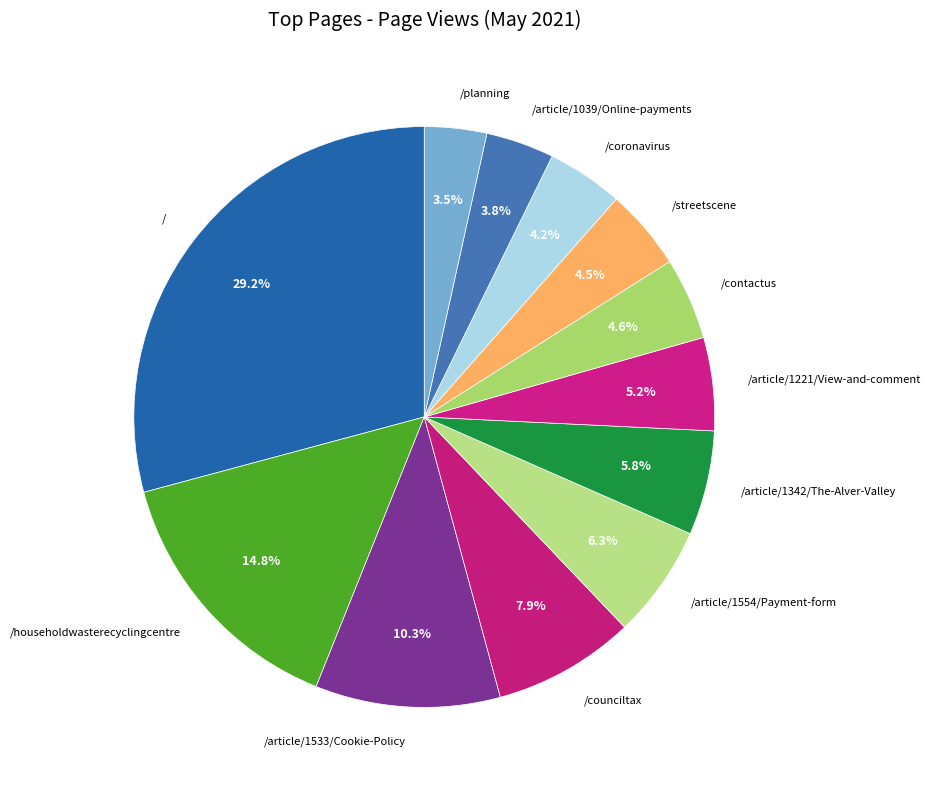

What is the largest slice in the pie chart?

/